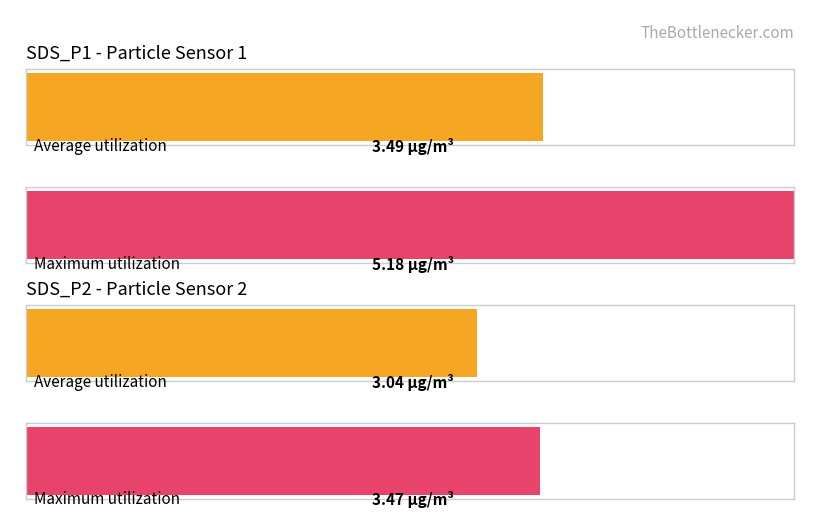

How many series are shown in this chart?

2